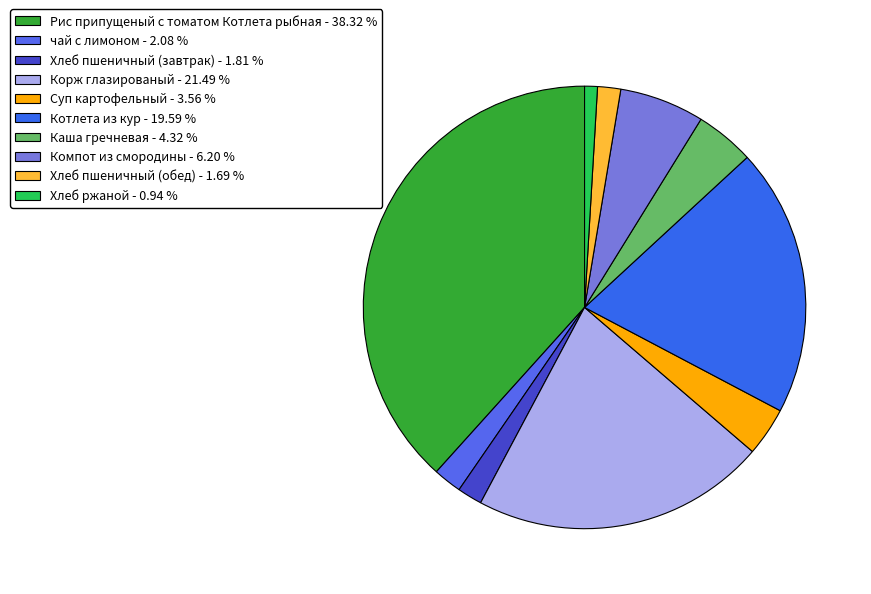

To the nearest percent, what is the combined percentage of Котлета из кур and Каша гречневая?

24%